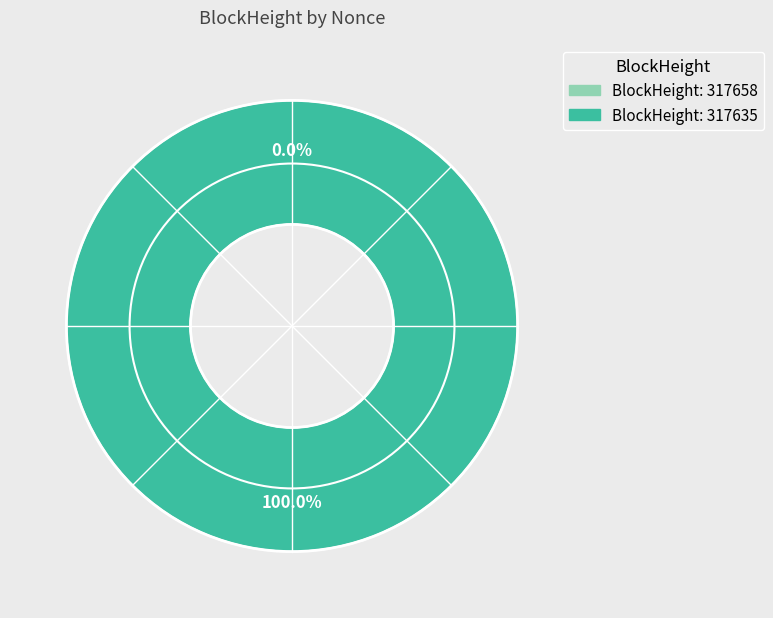

Do 317658 and 317635 together represent more than half of the pie?

Yes